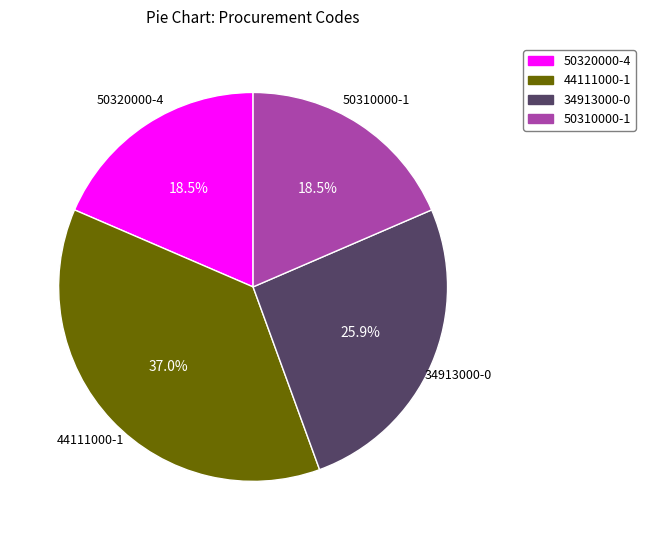

What is the largest slice in the pie chart?

44111000-1